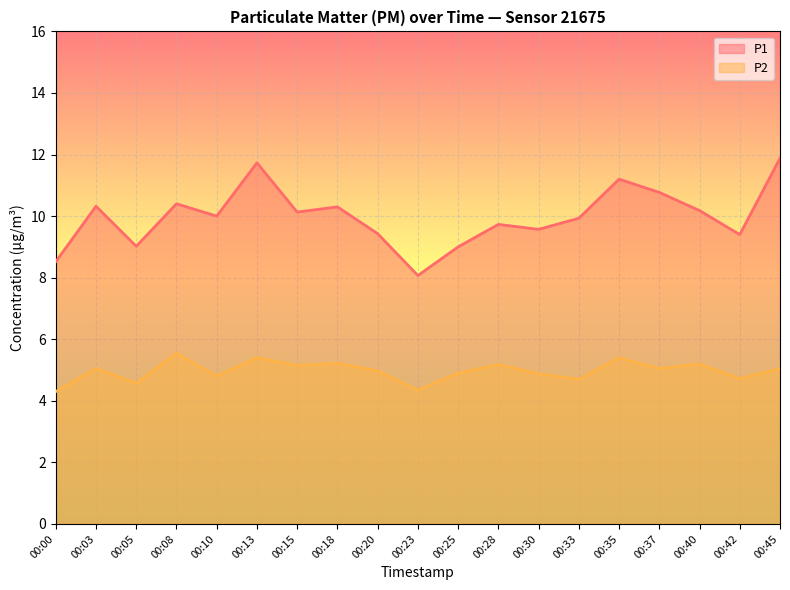

True or false: P2 and P1 intersect in this chart.

False